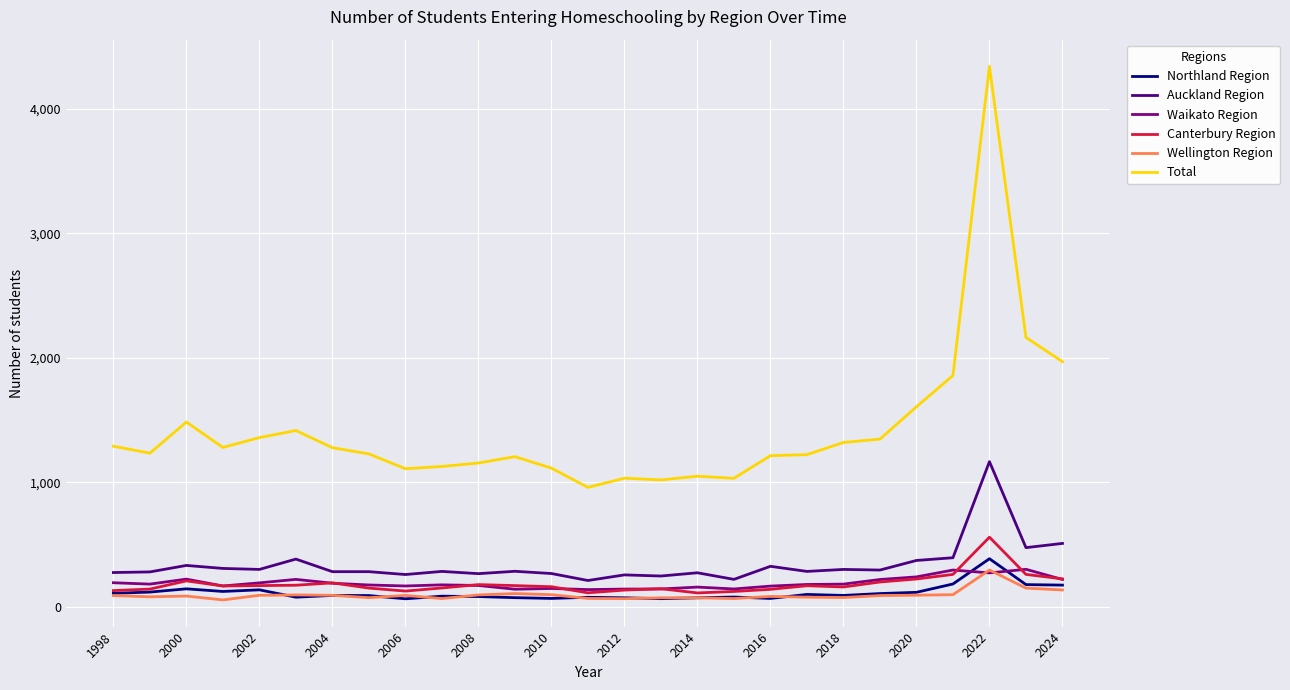

True or false: Wellington Region and Total cross at least once.

False